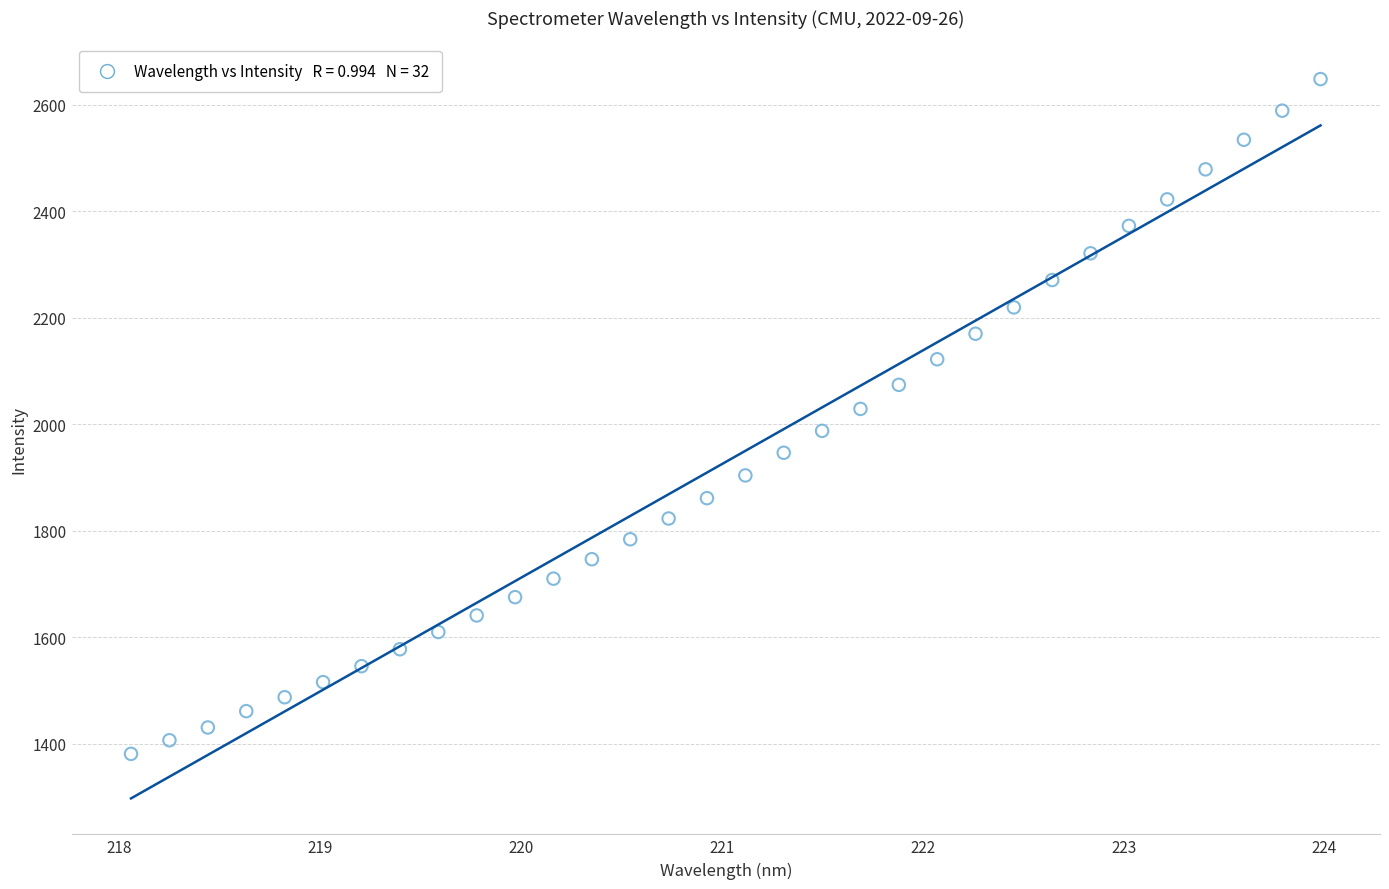

What is the range of X values (max minus min)?

5.9